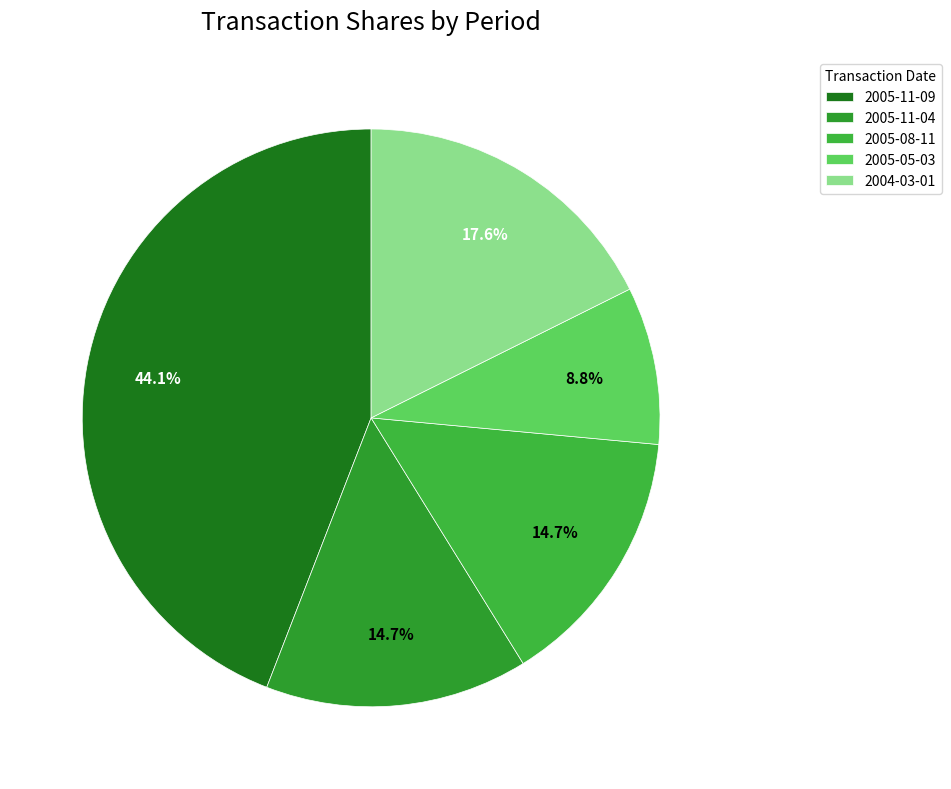

Does 2005-11-04 account for over 50% of the chart?

No